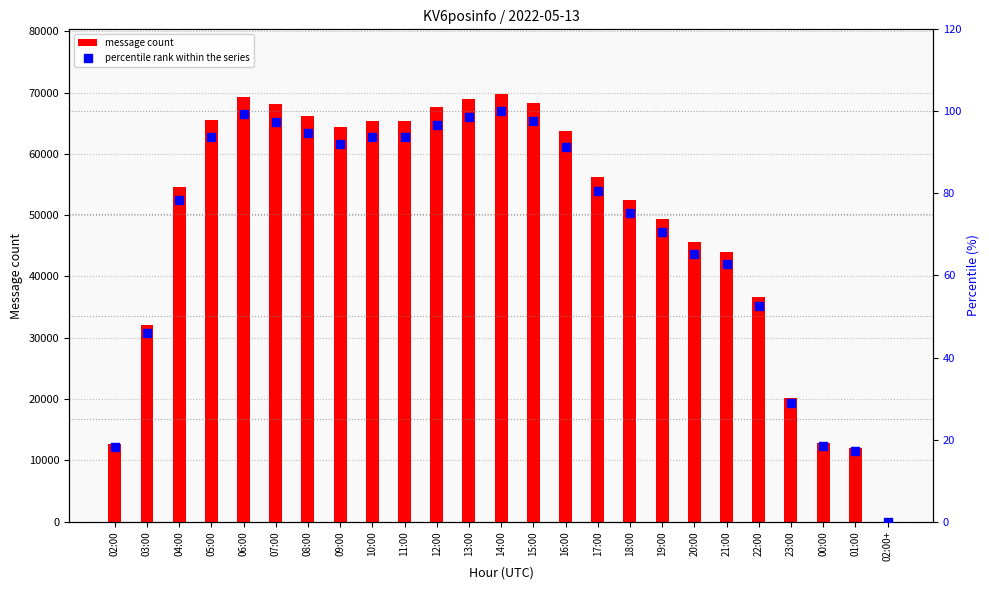

Which series has the largest total across all categories?

message count